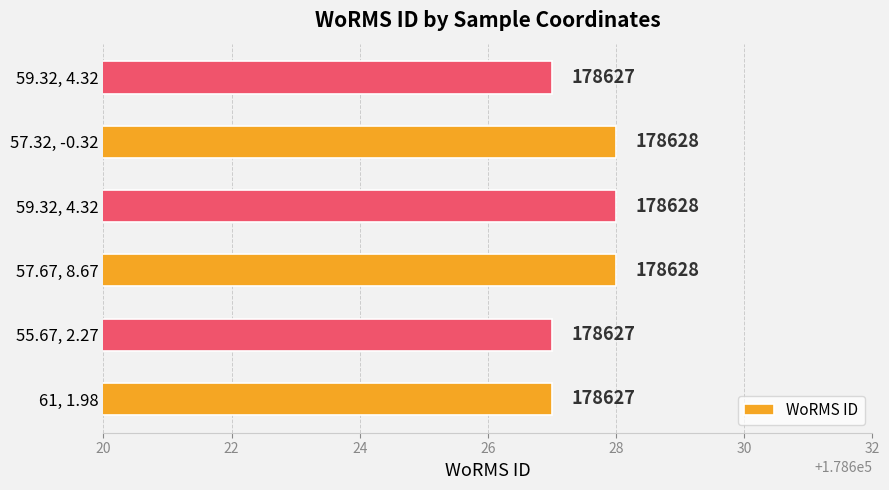

Count the values in the range 178627 to 178628.

6